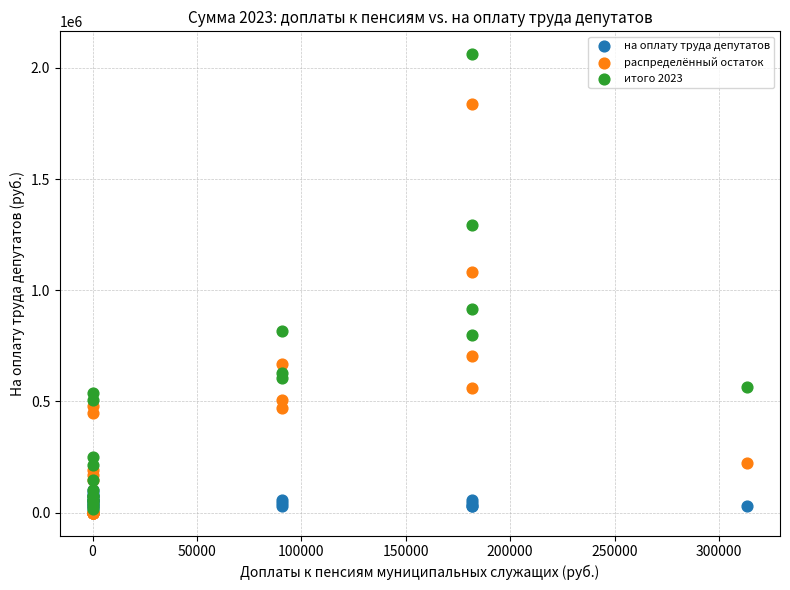

Which series reaches the maximum Y coordinate?

итого 2023